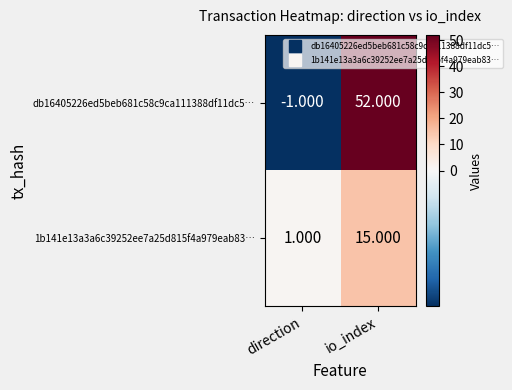

How many distinct data groups are displayed?

2